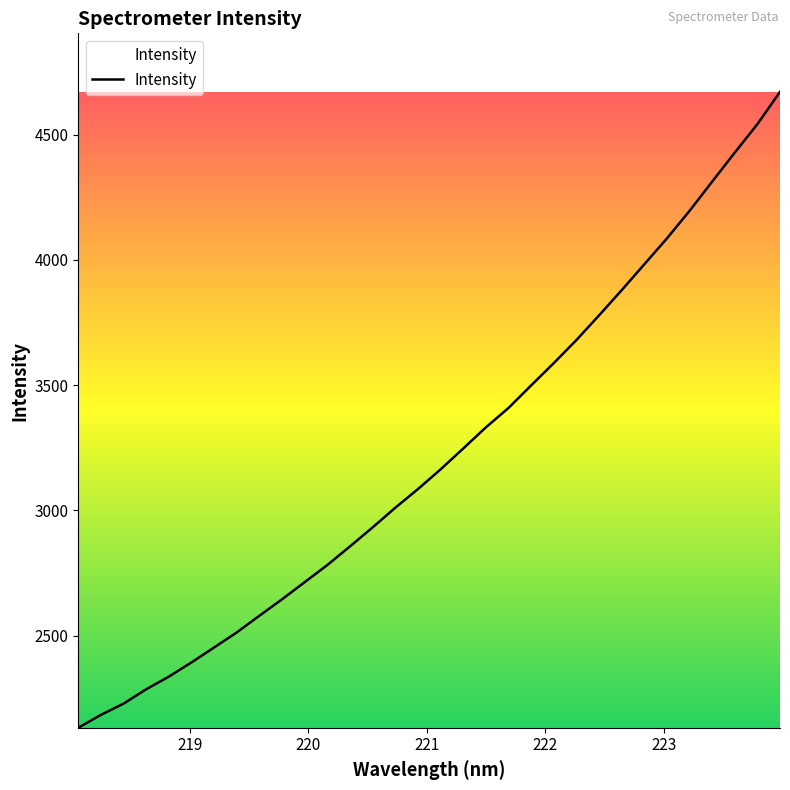

What is the average value?

3216.8